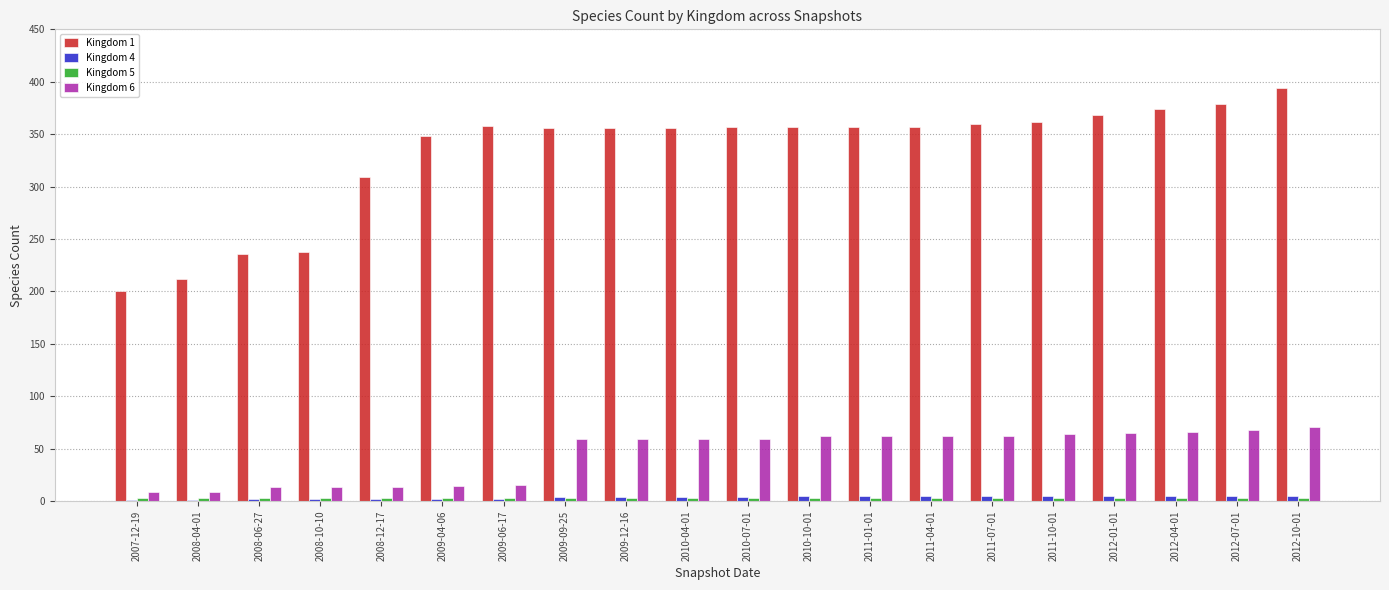

What is the spread (max minus min) of values at 2010-04-01?

353